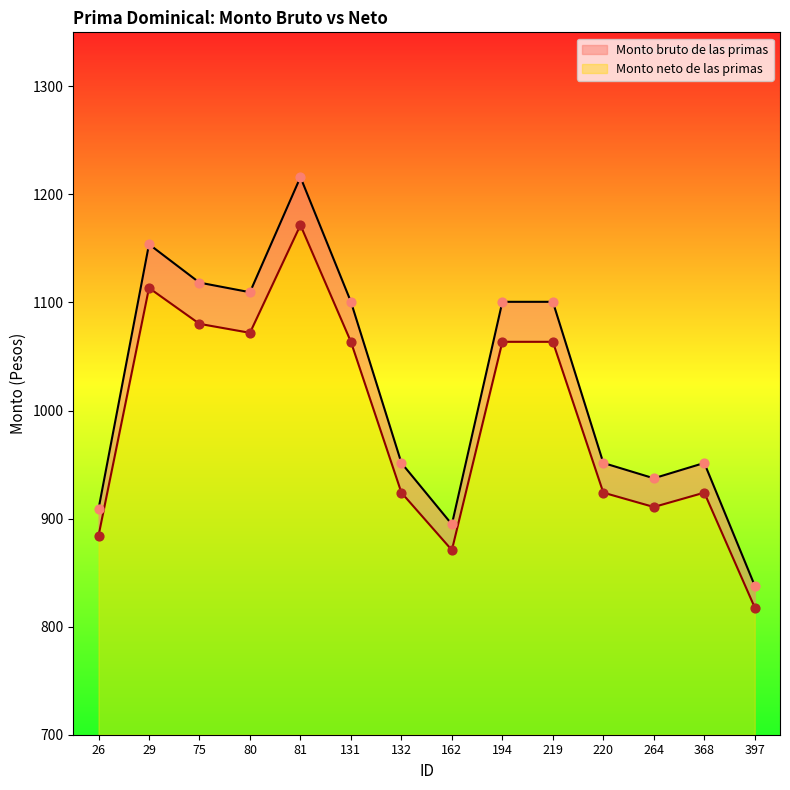

At how many categories does at least one series exceed 1083?

7